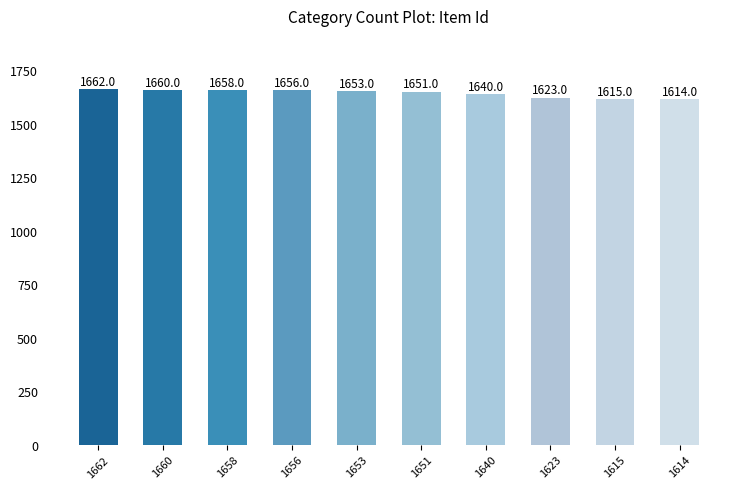

Is it true that the value at 1660 is 1660?

True